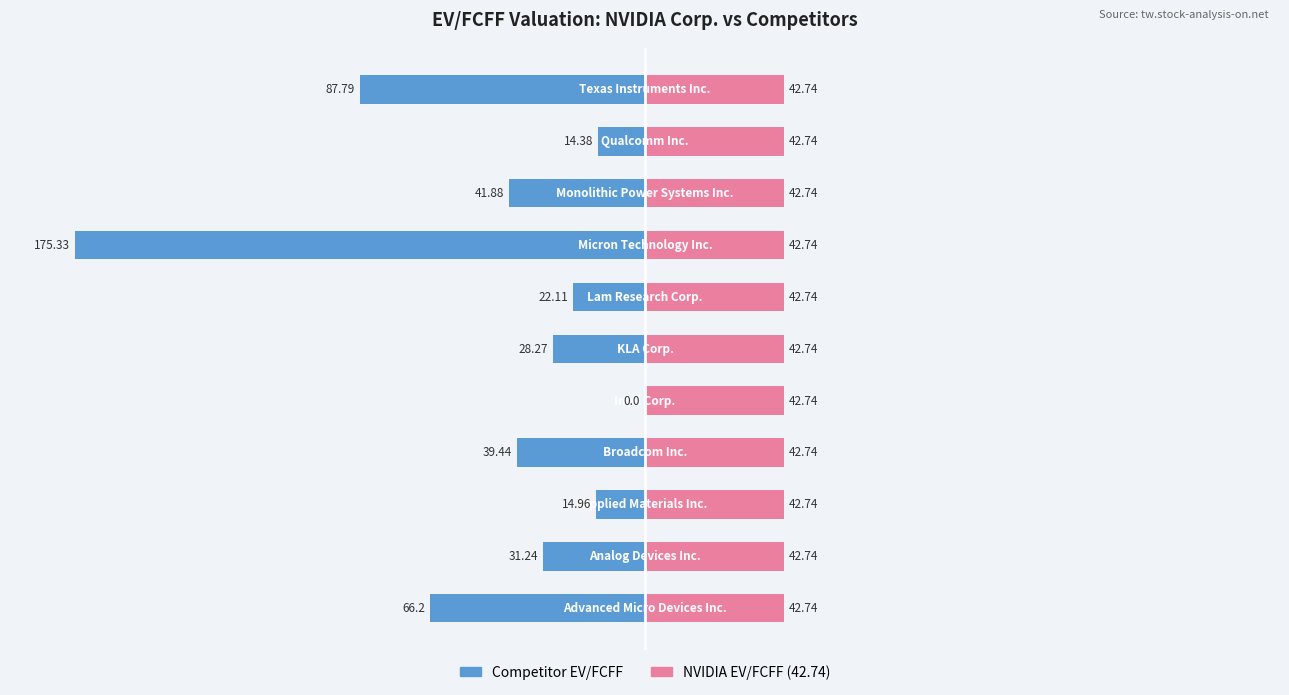

What is the difference between the Competitor EV/FCFF values at 1 and 0?

35.0